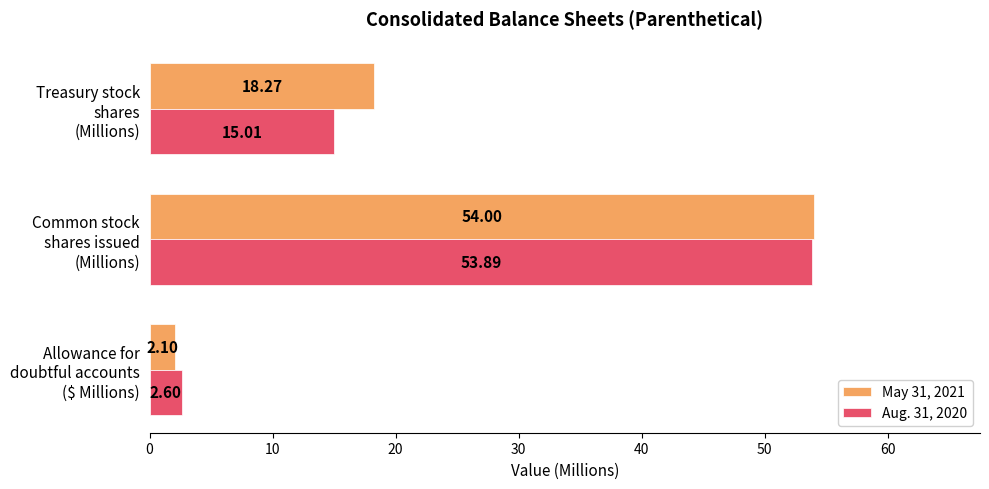

What is the sum of all May 31, 2021 values?

74.4